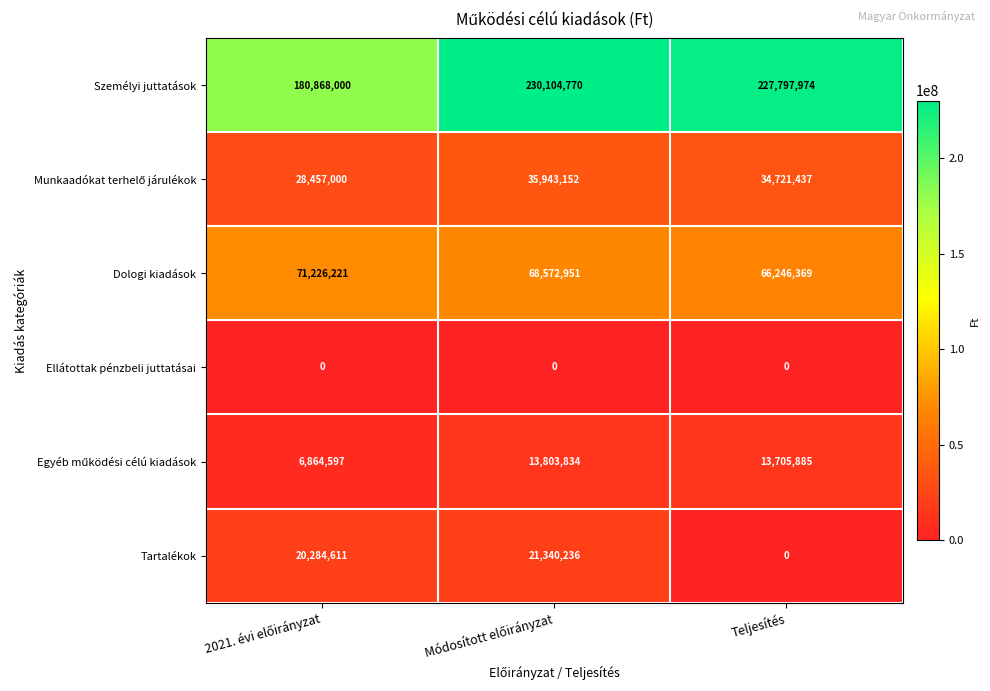

Which series has the largest range (max minus min)?

Személyi juttatások